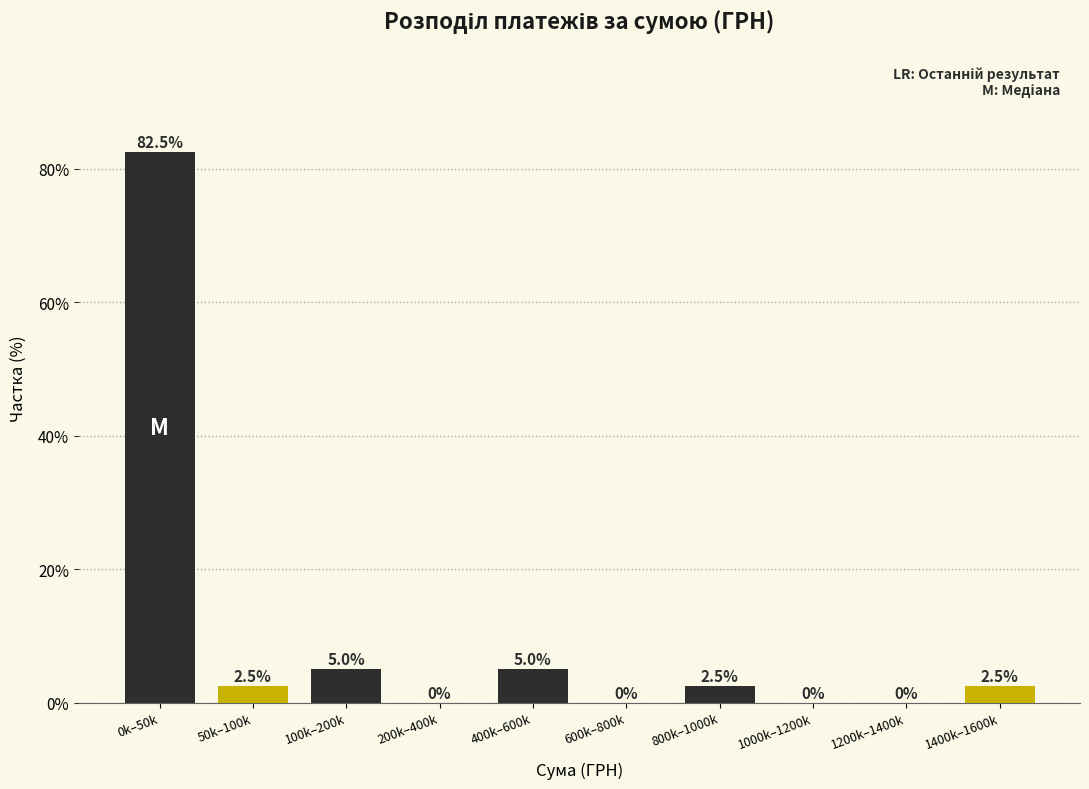

Reading left to right, transcribe all the data shown in this chart.

0k–50k=82.5	50k–100k=2.5	100k–200k=5.0	200k–400k=0.0	400k–600k=5.0	600k–800k=0.0	800k–1000k=2.5	1000k–1200k=0.0	1200k–1400k=0.0	1400k–1600k=2.5